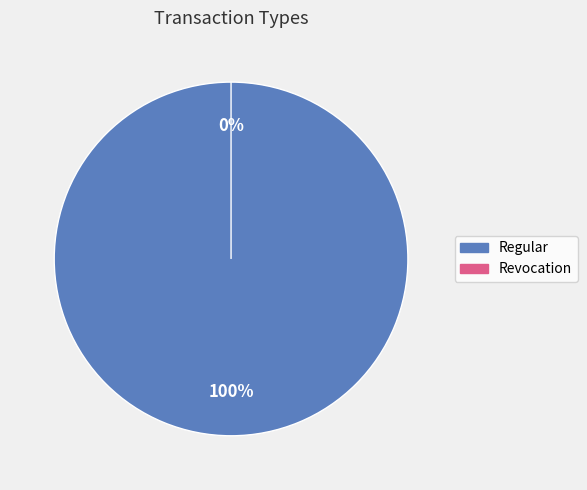

Is there a majority slice in this chart?

Yes